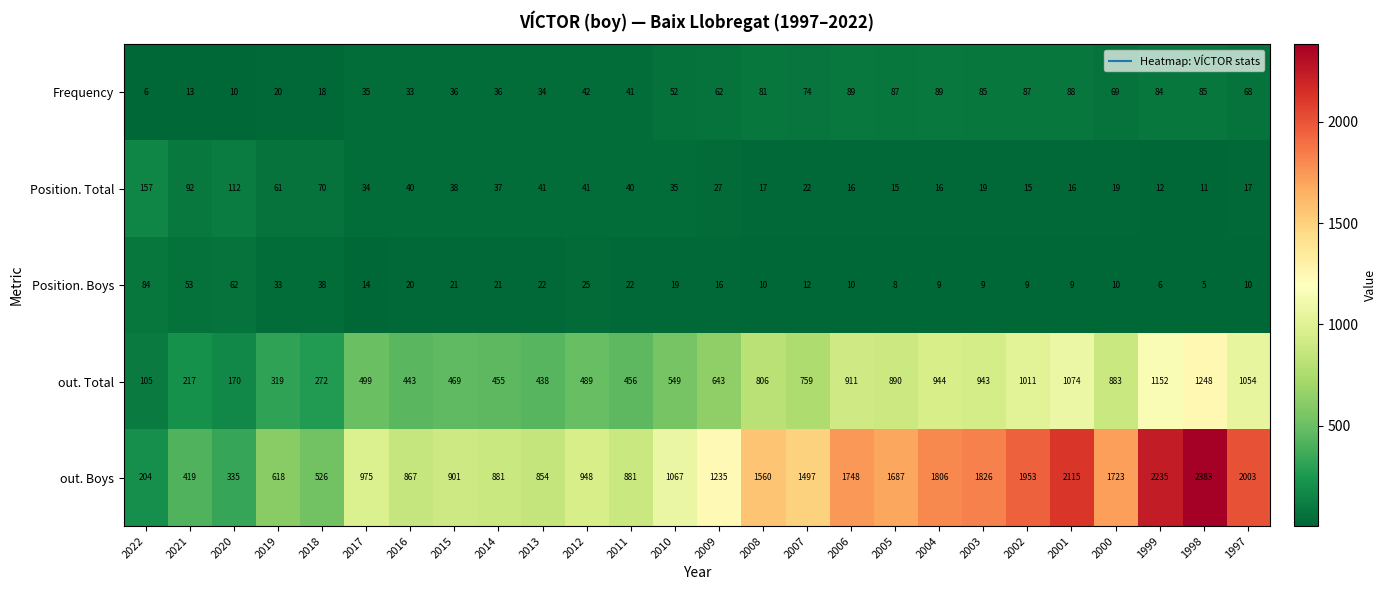

The Frequency series shows 13 at 2021. True or false?

True